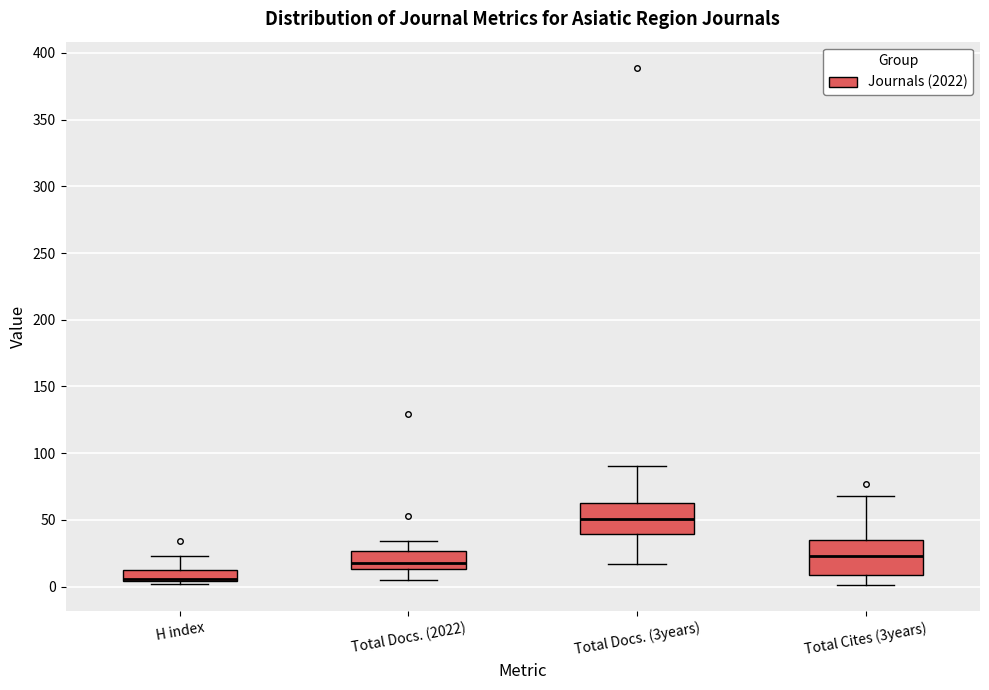

Reading left to right, read every box against the y-axis: the position of its median line, the range the box covers, and the ends of its whiskers. The values are not printed on the chart, so give them approximately, as read against the axis.

H index: median 5 (just above the box's lower edge), box 5 to 15, whiskers 0 to 25
Total Docs. (2022): median 20, box 15 to 25, whiskers 5 to 35
Total Docs. (3years): median 50, box 40 to 65, whiskers 15 to 90
Total Cites (3years): median 25, box 10 to 35, whiskers 0 to 70